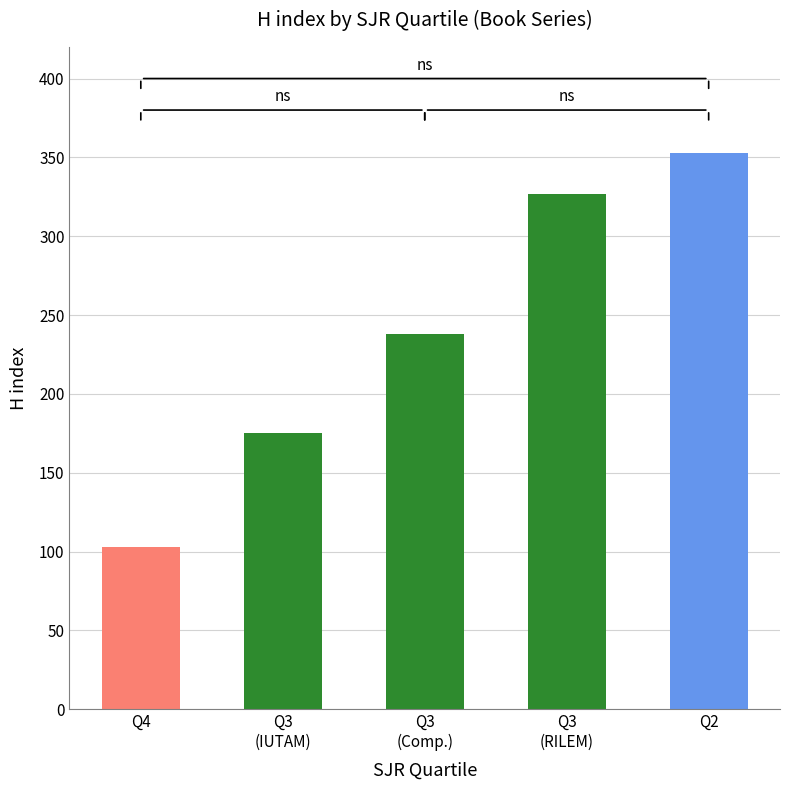

The value at Q3 is 147. True or false?

False